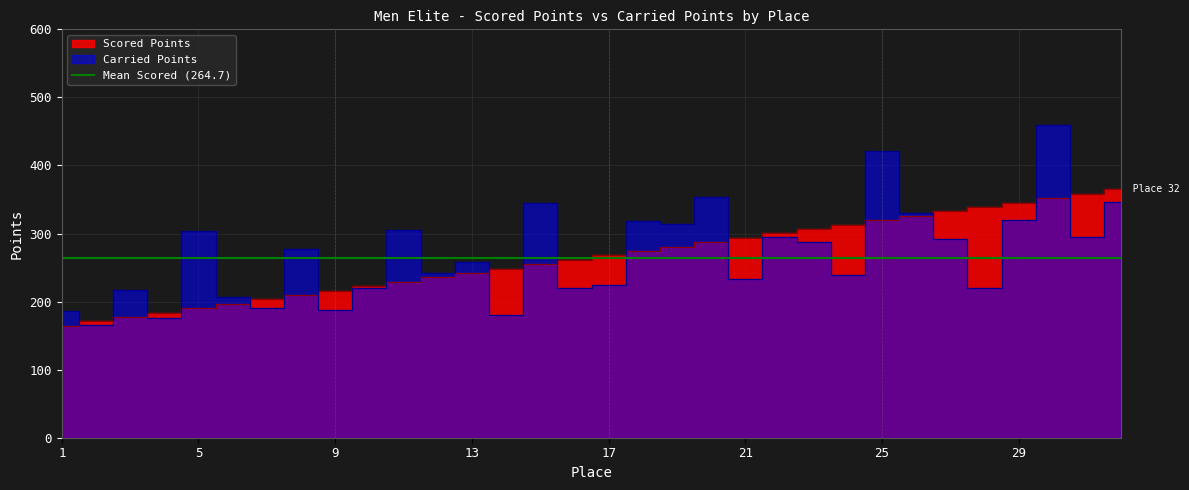

True or false: Scored Points has more than 2 interior local peaks.

False